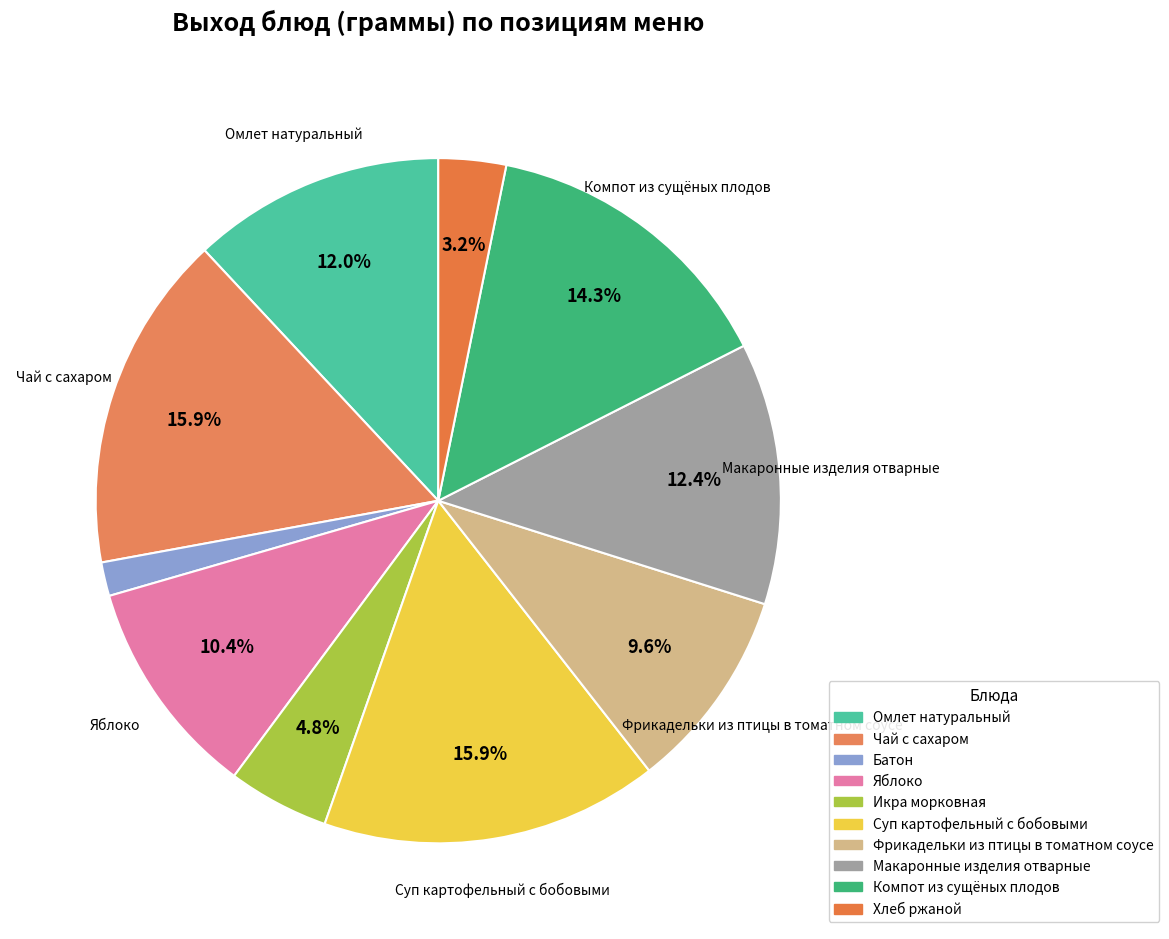

What percentage is the Яблоко slice, to the nearest percent?

10%